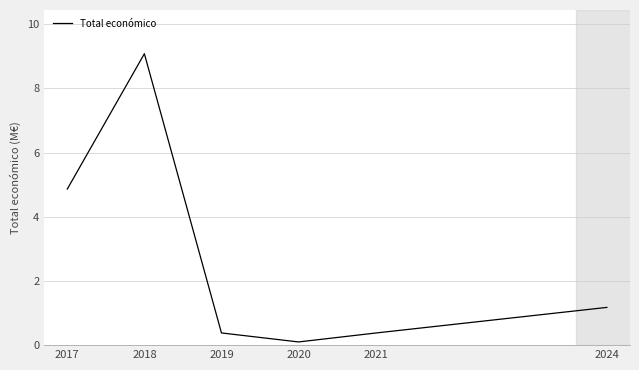

What is the difference between the second highest and minimum values?

4.8